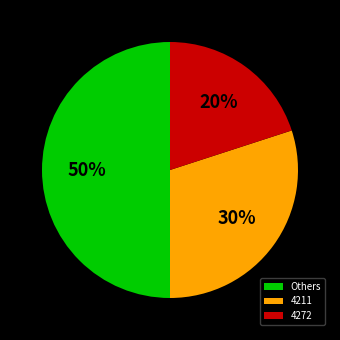

The 4272 slice represents 13% of the pie. True or false?

False